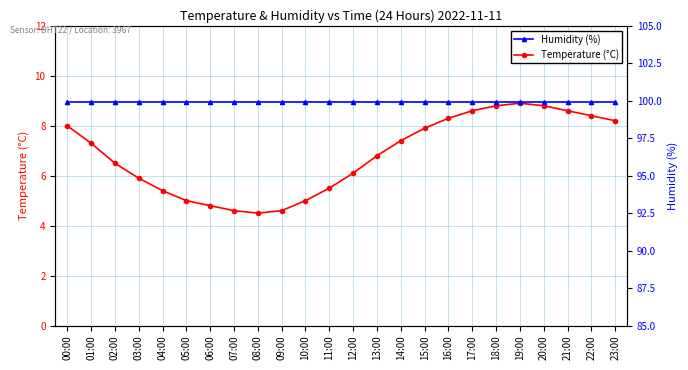

What is the value of the Humidity (%) point at the 2nd from the left?

99.9